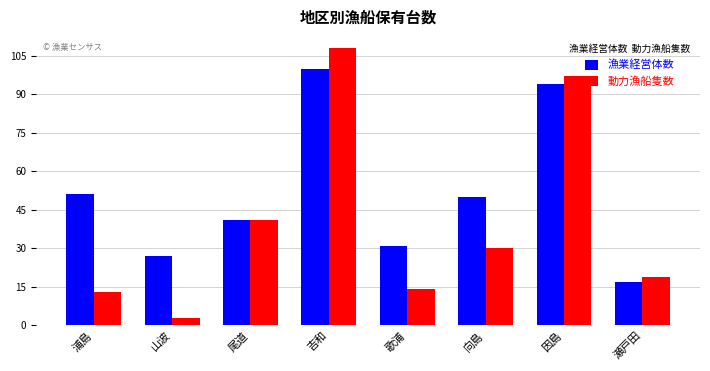

What is the label of the 5th bar from the right?

吉和